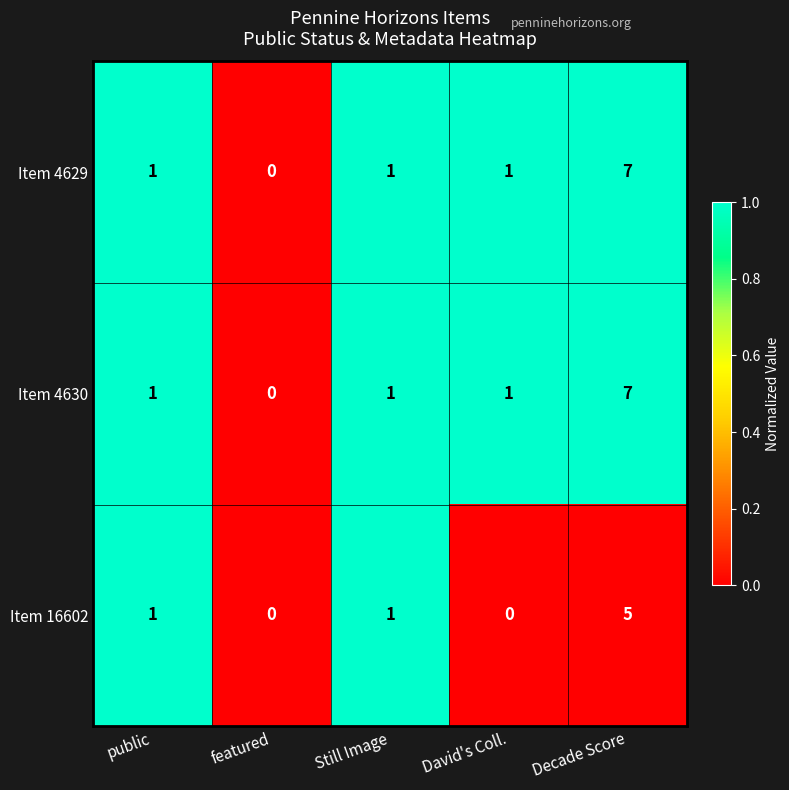

Is the value of Item 16602 at public greater than the value of Item 4629 at Decade Score?

No